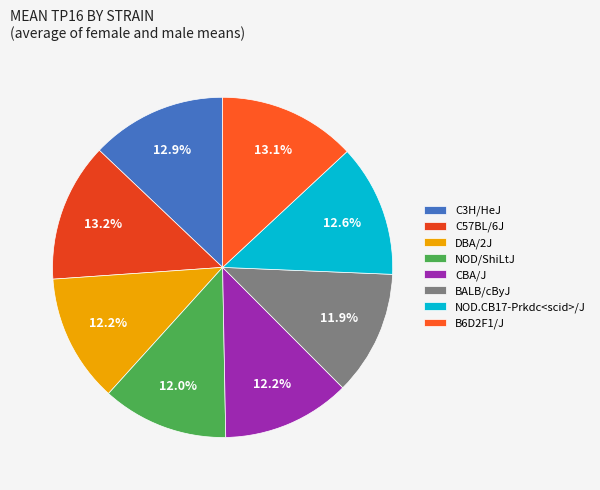

Is the sum of BALB/cByJ and NOD/ShiLtJ greater than half?

No